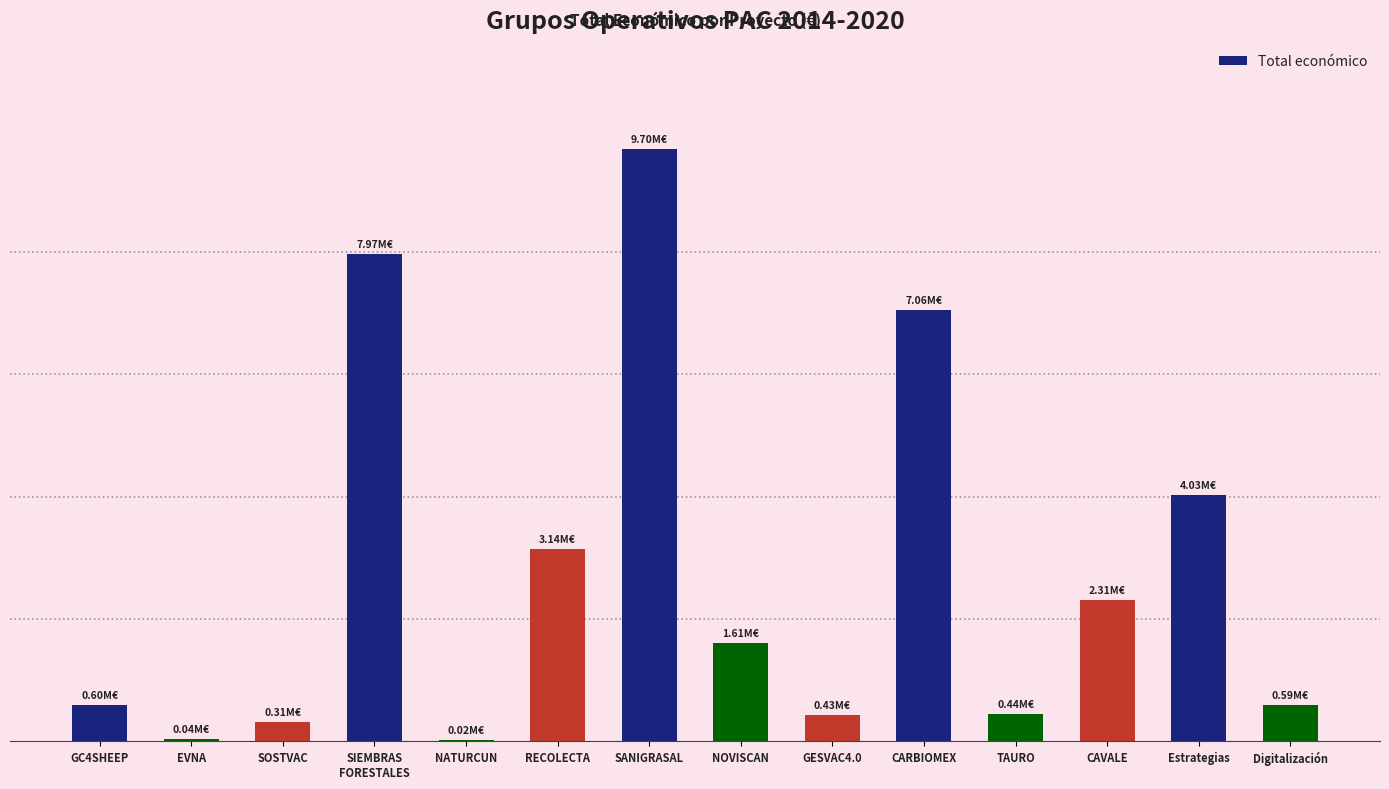

How many values are below 1609378?

7